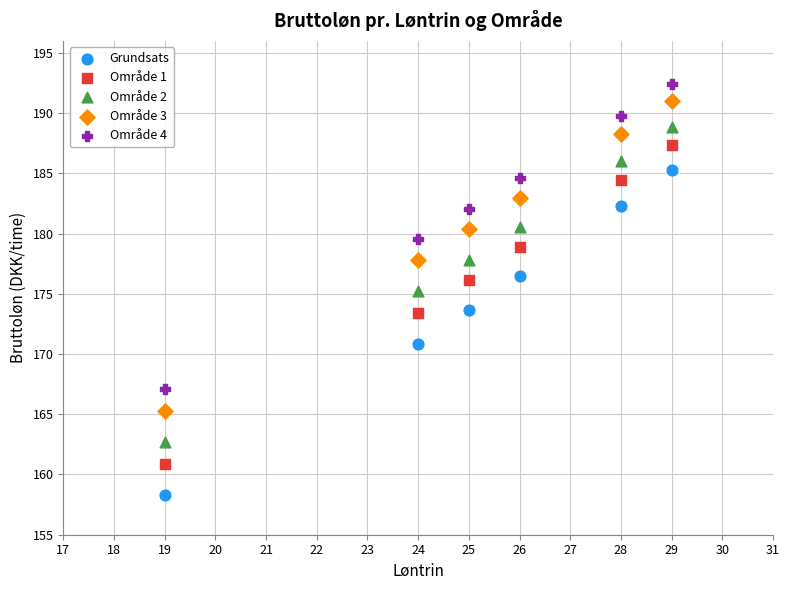

What are all the series names shown in the legend?

Grundsats, Område 1, Område 2, Område 3, Område 4